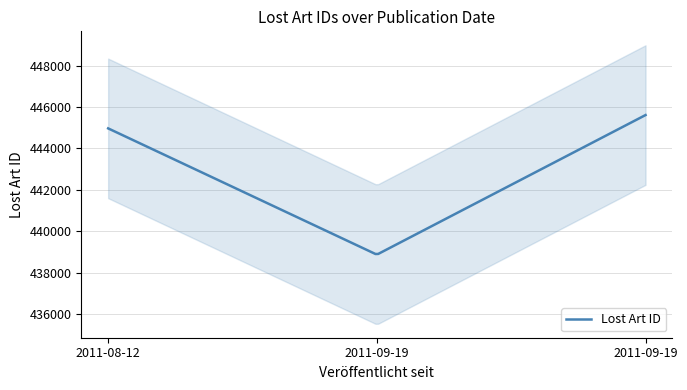

How many lines are shown in the chart?

1